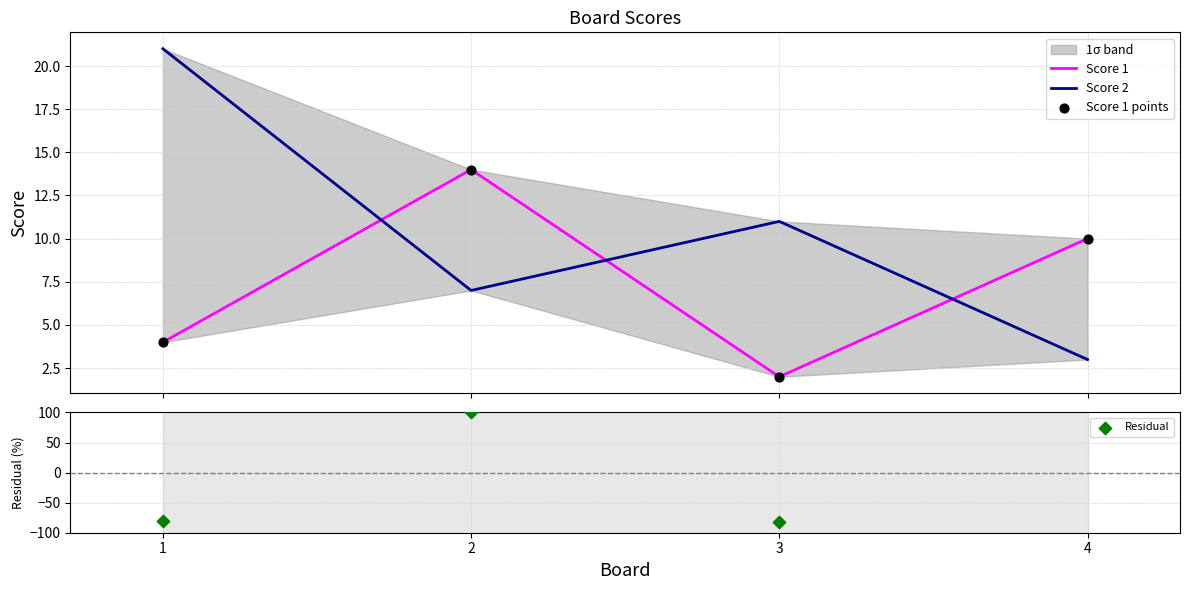

What is the total value across all series at 3?

-66.8